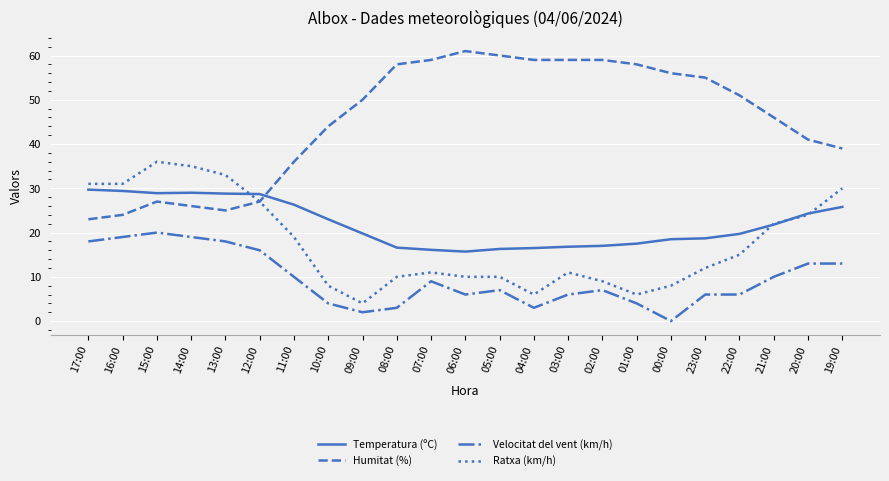

What is the approximate value of Velocitat del vent (km/h) at 14:00?

19.0